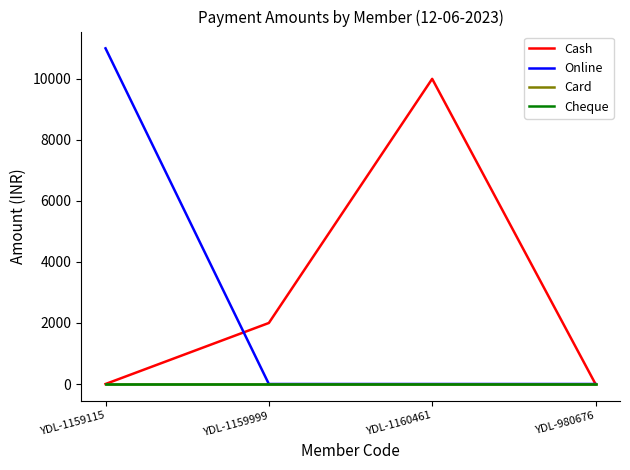

True or false: Online and Card intersect in this chart.

False